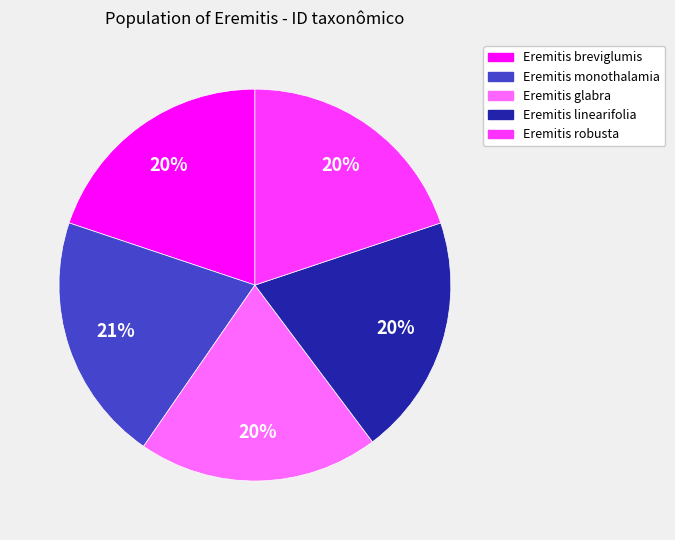

Is it true that Eremitis robusta is 20% of the pie?

True